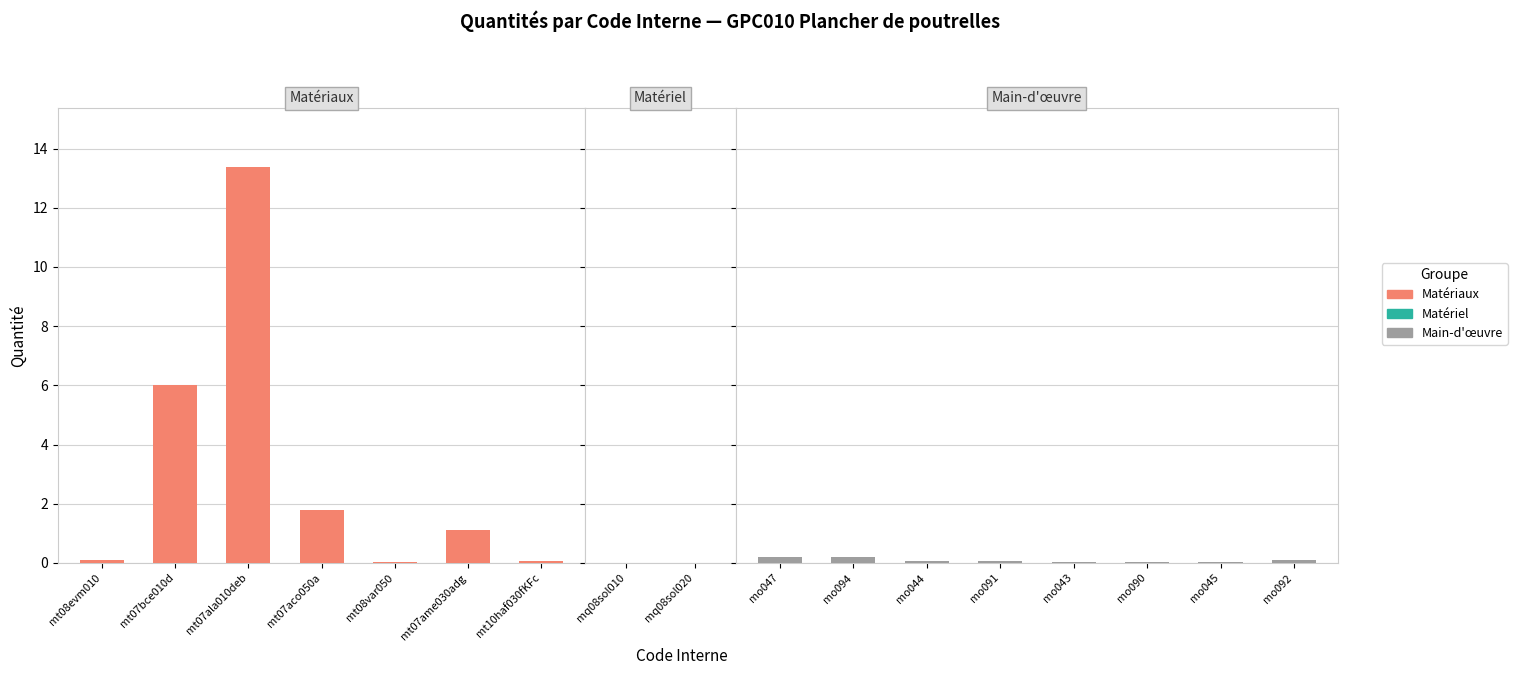

The value at mq08sol010 is 0.0. True or false?

False